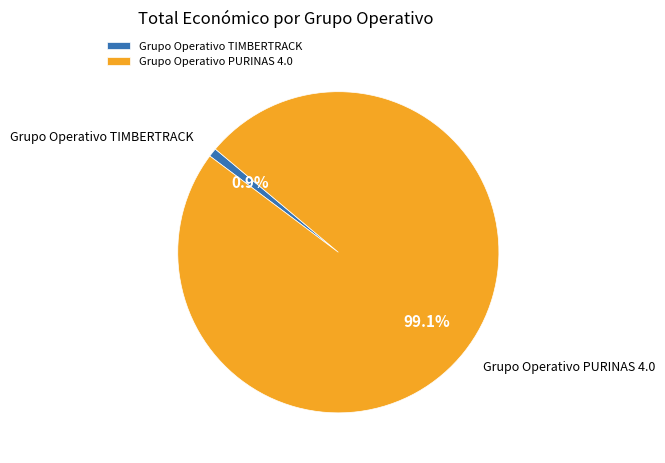

Which category has the biggest portion of the pie?

Grupo Operativo PURINAS 4.0